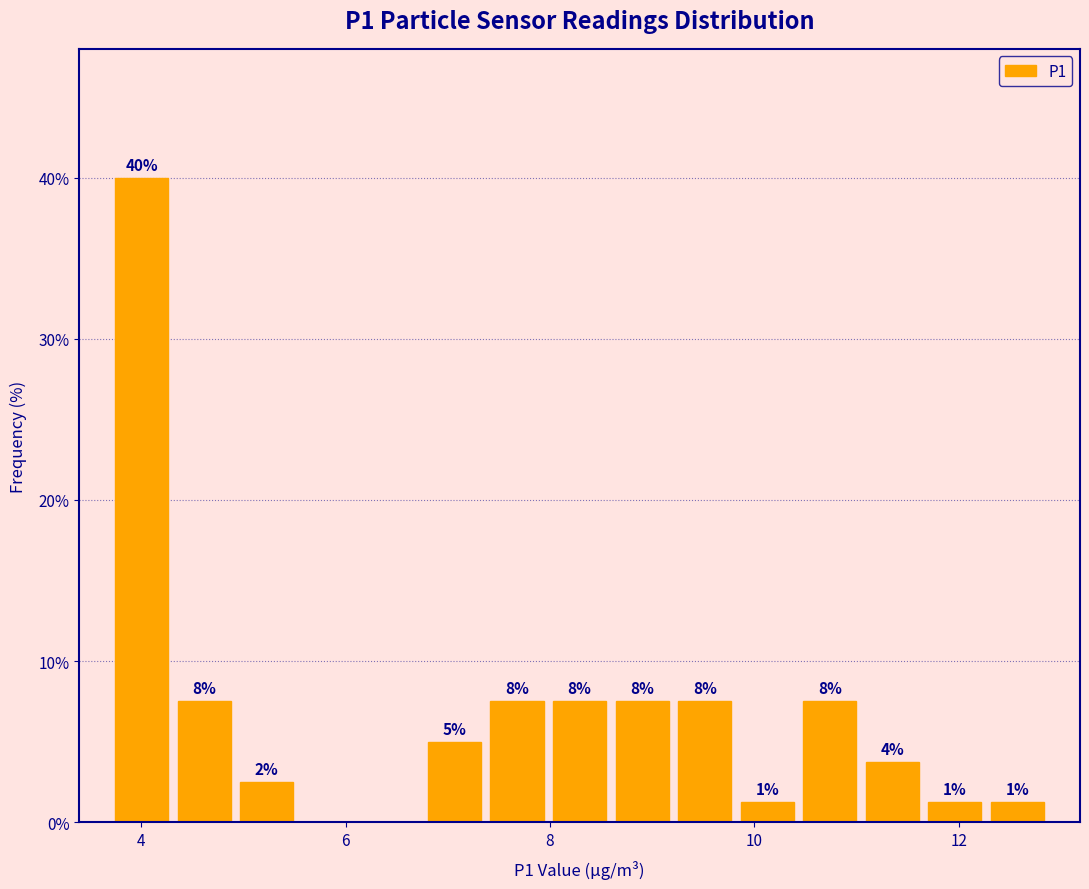

Around what value on the x-axis is the tallest bar? Give the approximate position of its centre, as read against the axis.

4.0